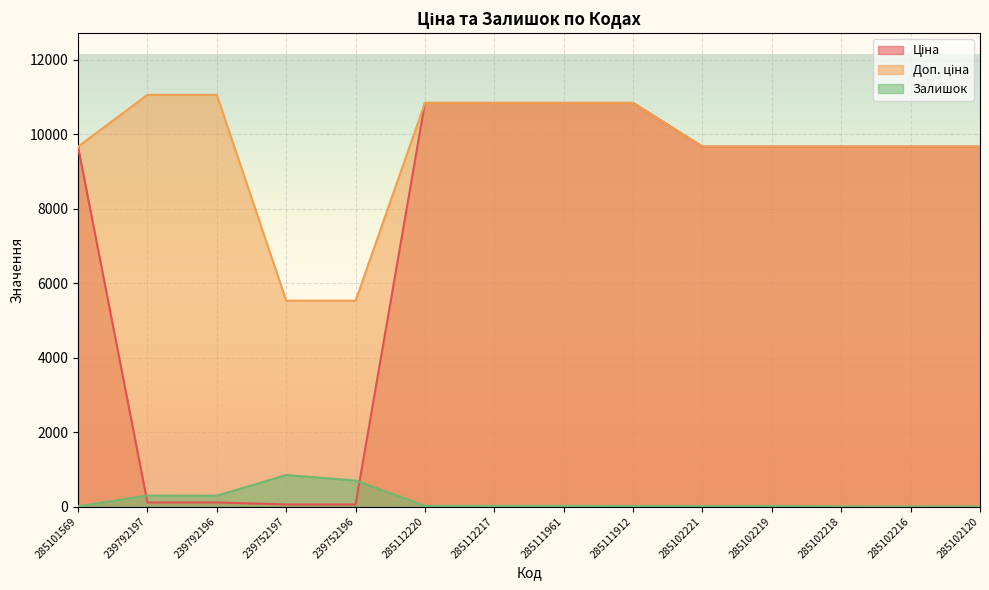

Reading left to right, list all the values displayed in this chart.

Ціна: 285101569=9664.7	239792197=110.5	239792196=110.5	239752197=55.3	239752196=55.3	285112220=10840.1	285112217=10840.1	285111961=10840.1	285111912=10840.1	285102221=9664.7	285102219=9664.7	285102218=9664.7	285102216=9664.7	285102120=9664.7
Доп. ціна: 285101569=9664.7	239792197=11055.0	239792196=11055.0	239752197=5528.0	239752196=5528.0	285112220=10840.1	285112217=10840.1	285111961=10840.1	285111912=10840.1	285102221=9664.7	285102219=9664.7	285102218=9664.7	285102216=9664.7	285102120=9664.7
Залишок: 285101569=7.0	239792197=295.0	239792196=290.0	239752197=845.0	239752196=698.0	285112220=17.0	285112217=17.0	285111961=17.0	285111912=15.0	285102221=11.0	285102219=14.0	285102218=3.0	285102216=0.0	285102120=0.0